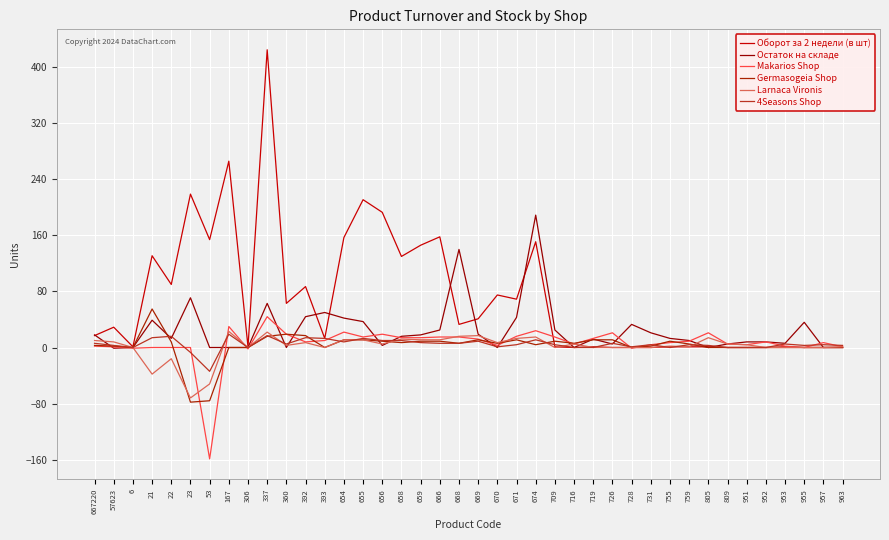

At which category does the chart reach its minimum across all series?

53